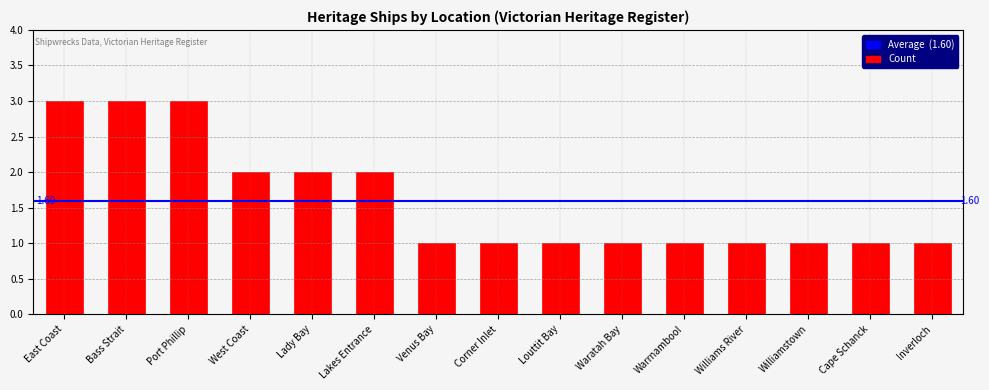

What is the label of the 4th bar from the left?

West Coast